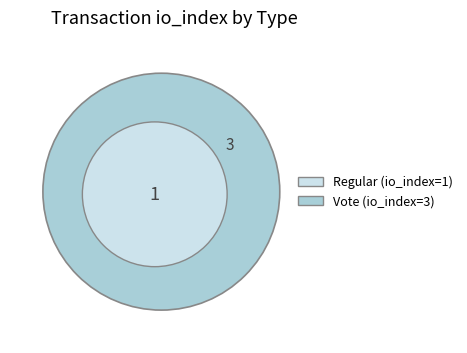

What portion of the pie excludes Regular?

75.0%